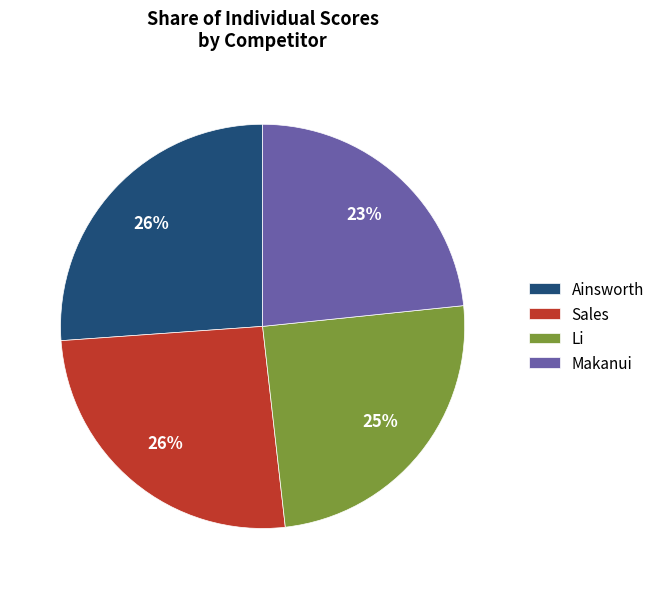

Do Ainsworth and Sales together represent more than half of the pie?

Yes